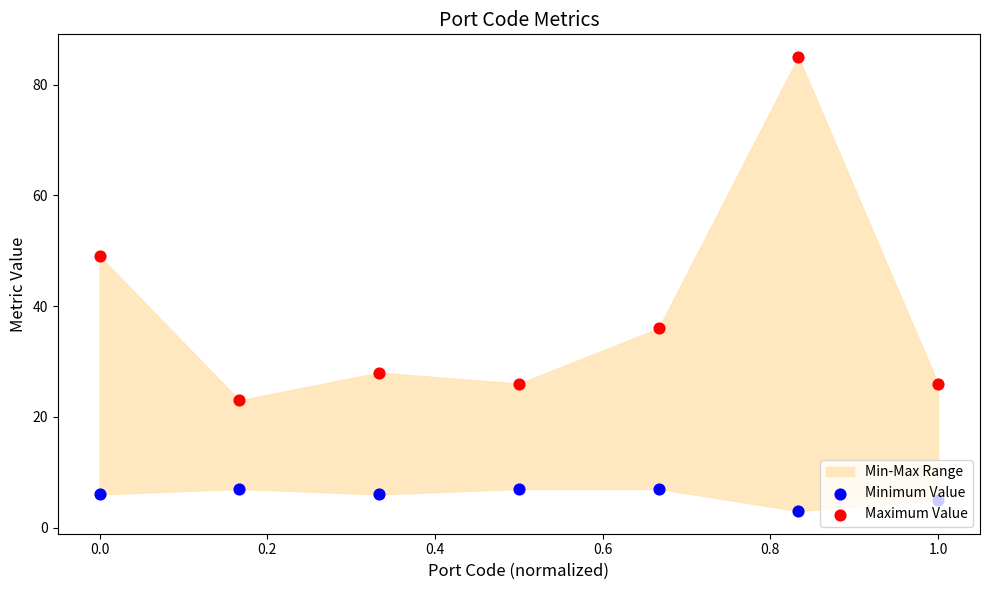

Is the value of Maximum Value at 0.6 greater than the value of Minimum Value at 0.2?

Yes